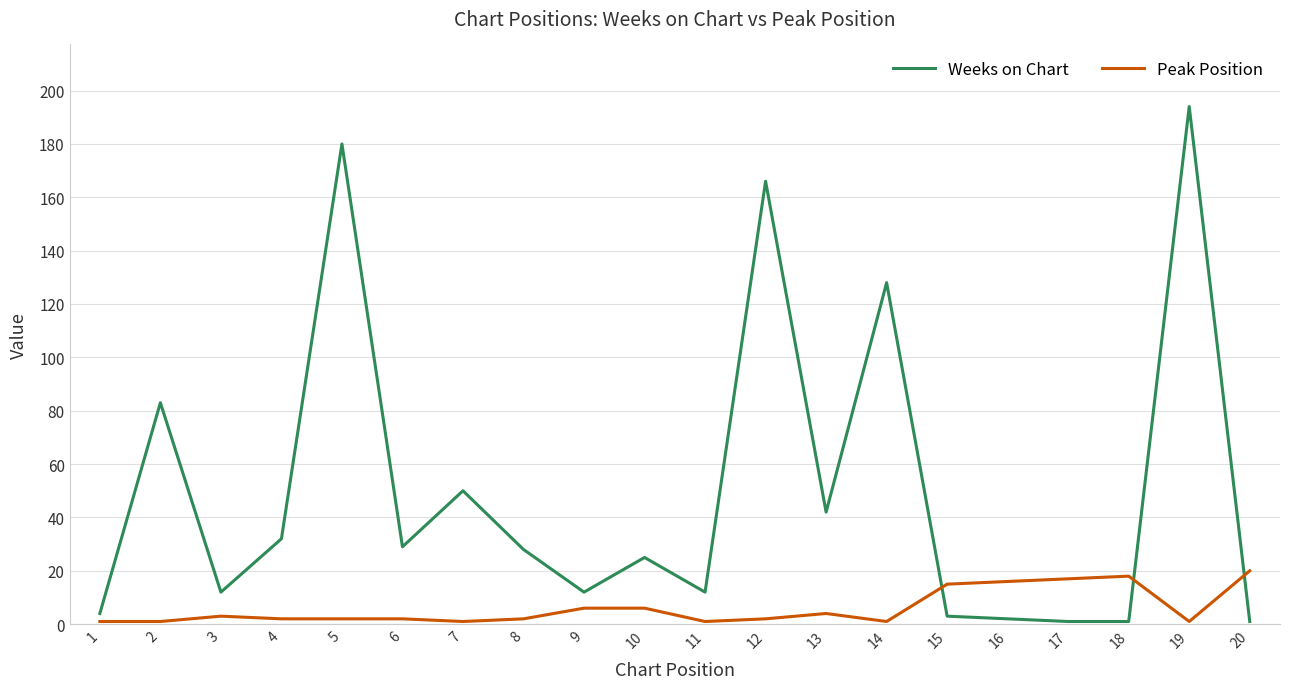

Reading left to right, what are all the values shown in this chart?

Weeks on Chart: 4	83	12	32	180	29	50	28	12	25	12	166	42	128	3	2	1	1	194	1
Peak Position: 1	1	3	2	2	2	1	2	6	6	1	2	4	1	15	16	17	18	1	20